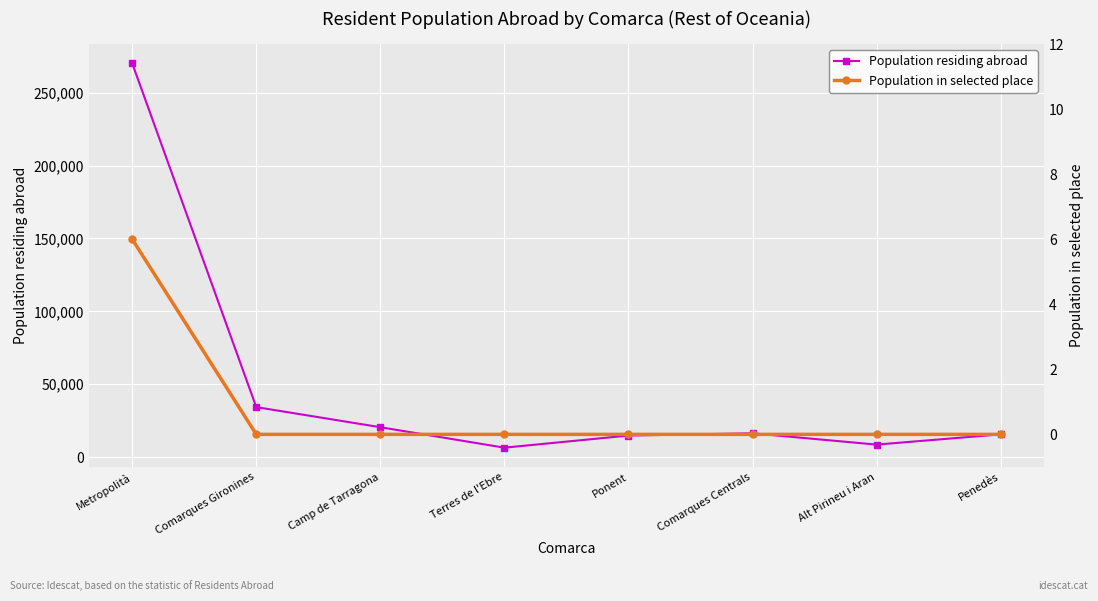

Which series has the widest spread of values?

Population residing abroad